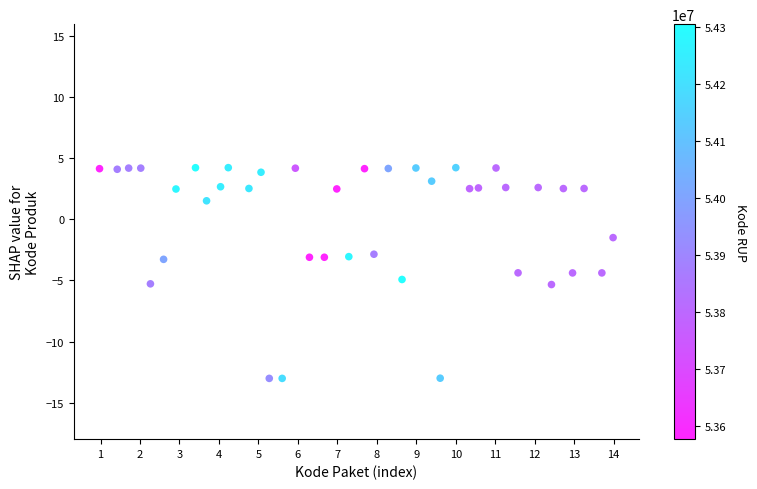

What is the range of X values (max minus min)?

39.0